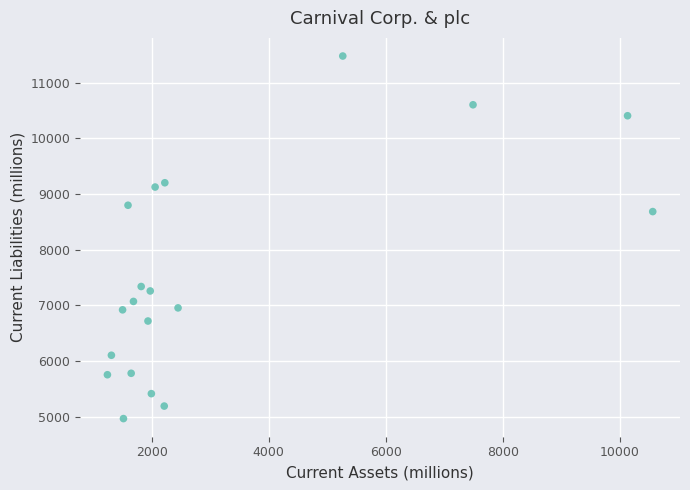

What is the range of X values (max minus min)?

9319